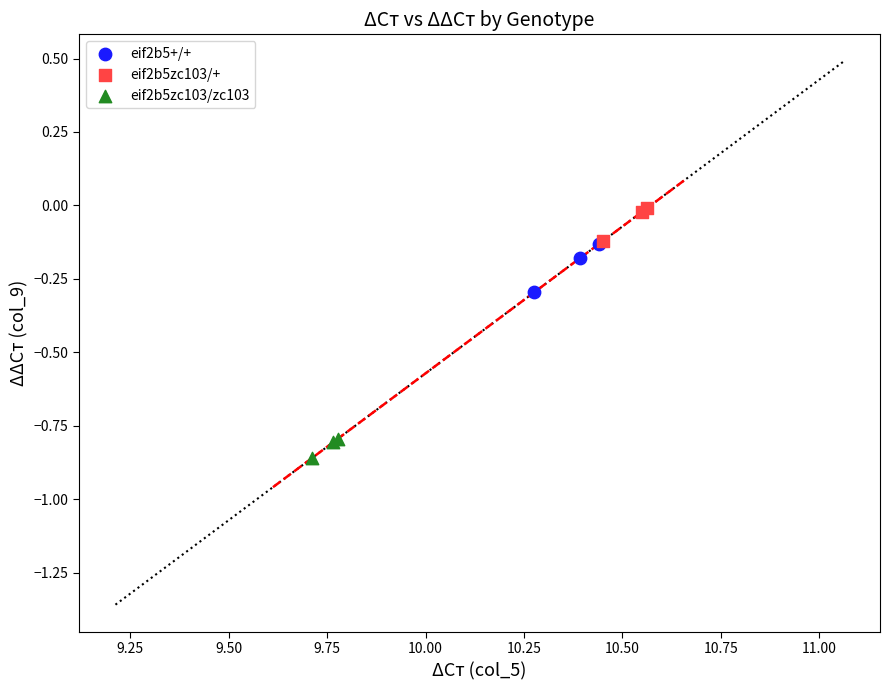

Which series reaches the maximum Y coordinate?

eif2b5zc103/+